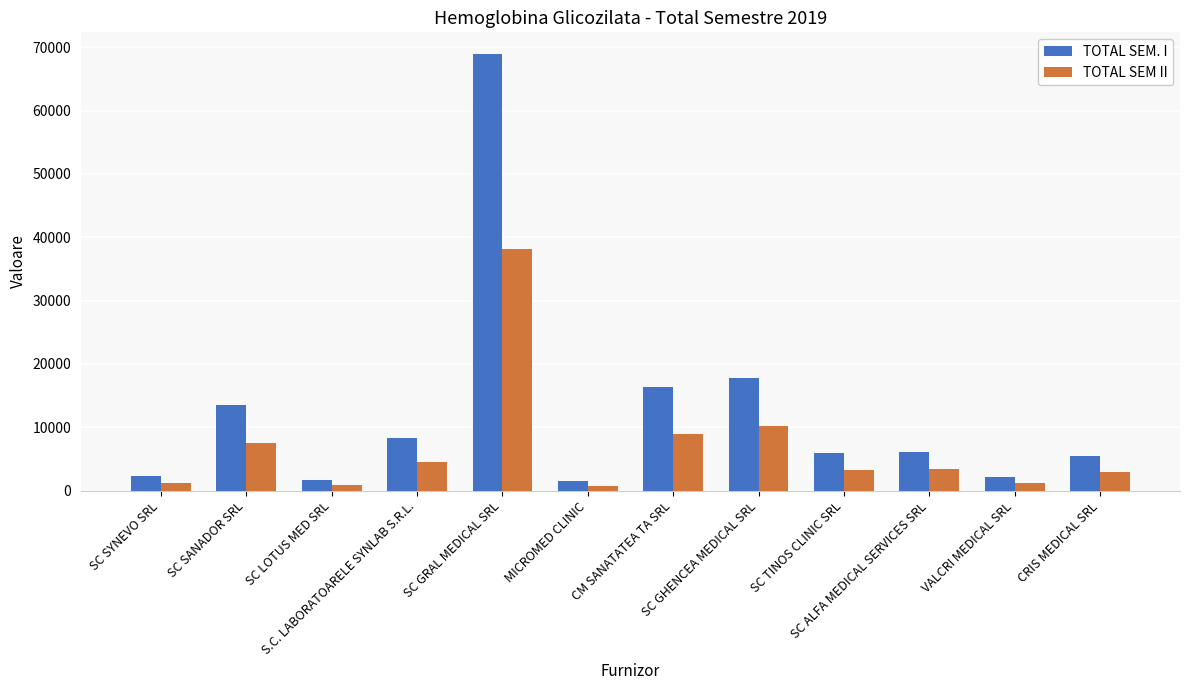

What is the average value of the TOTAL SEM II series?

6930